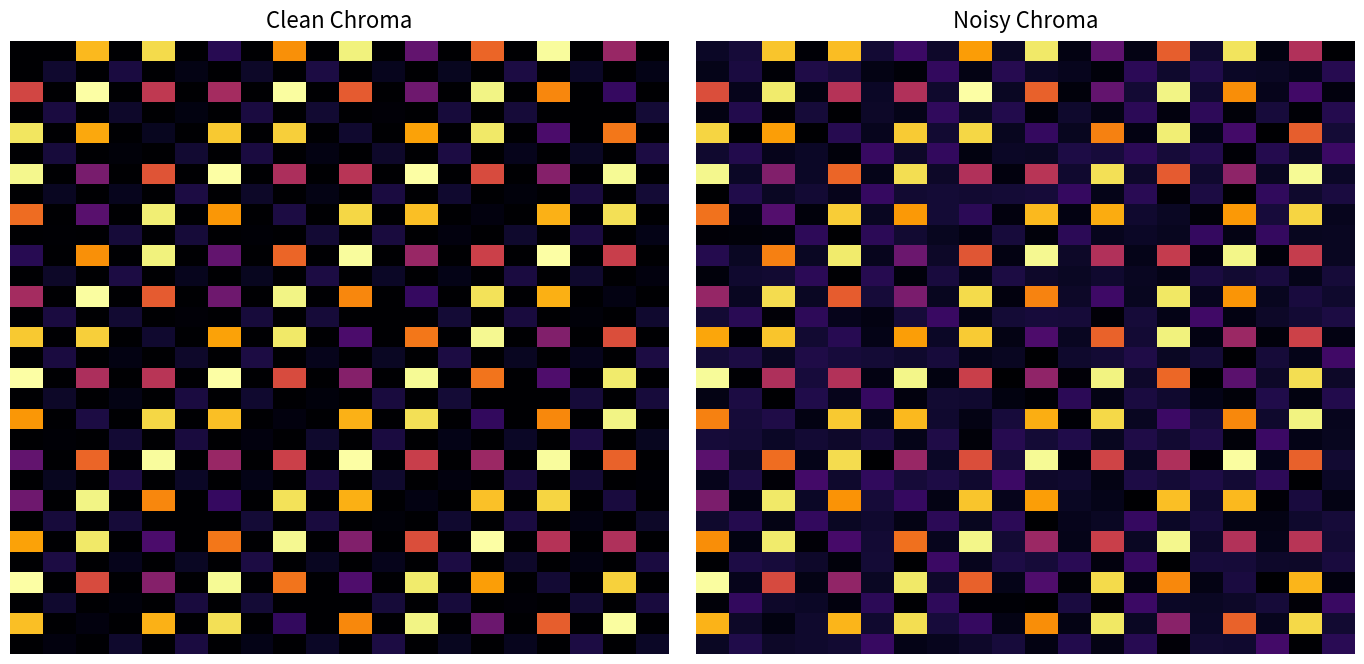

Which series has the largest range (max minus min)?

row_20